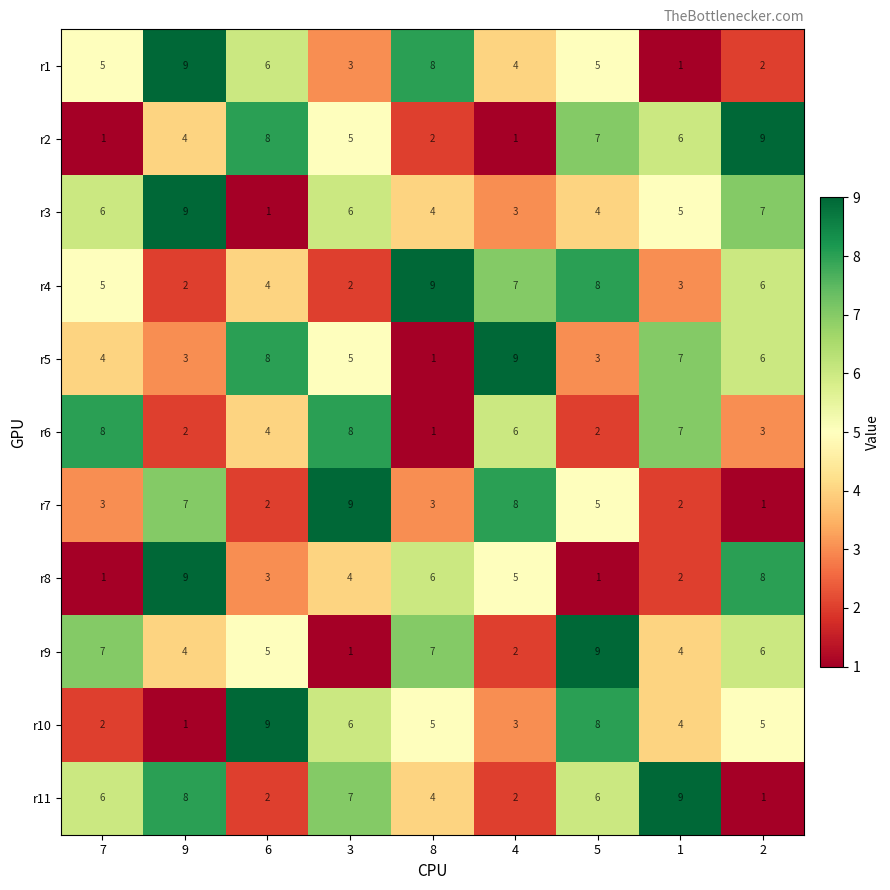

What is the difference between the r1 values at 6 and 3?

3